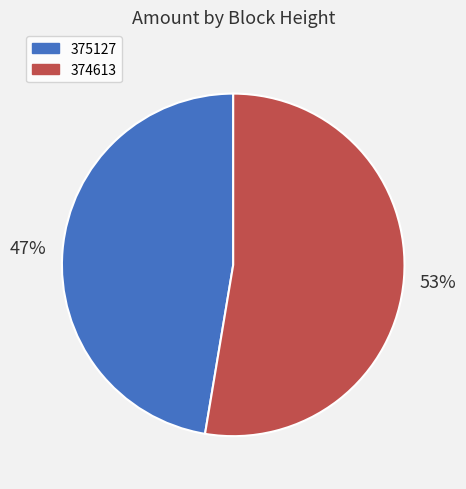

The 374613 slice represents 53% of the pie. True or false?

True